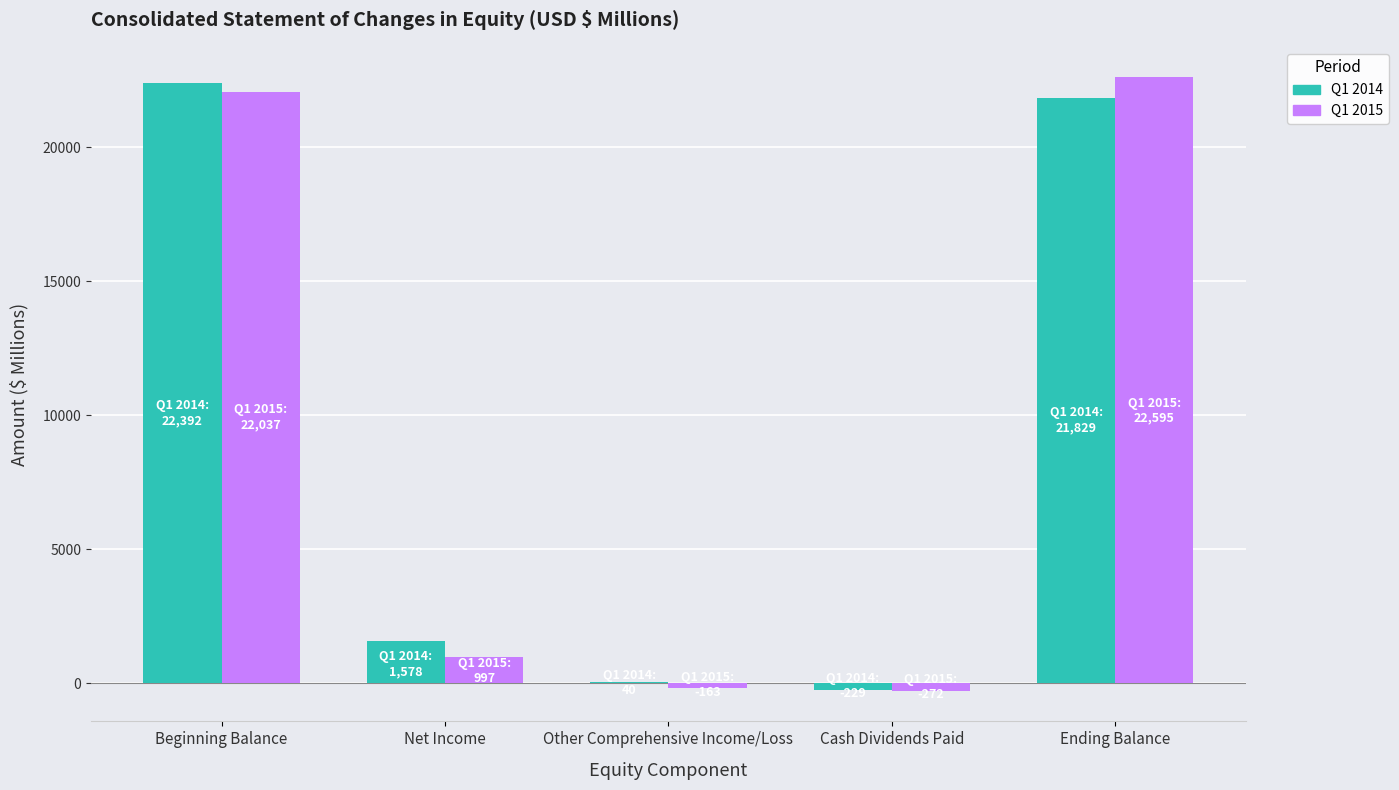

Which series changed the most between Beginning Balance and Net Income?

Q1 2015